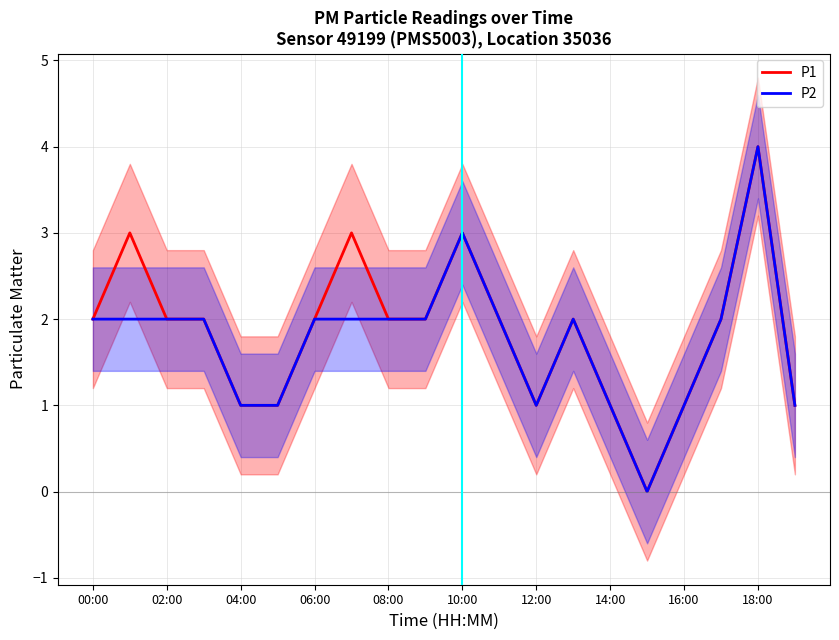

The P2 series shows 2 at 02:00. True or false?

True